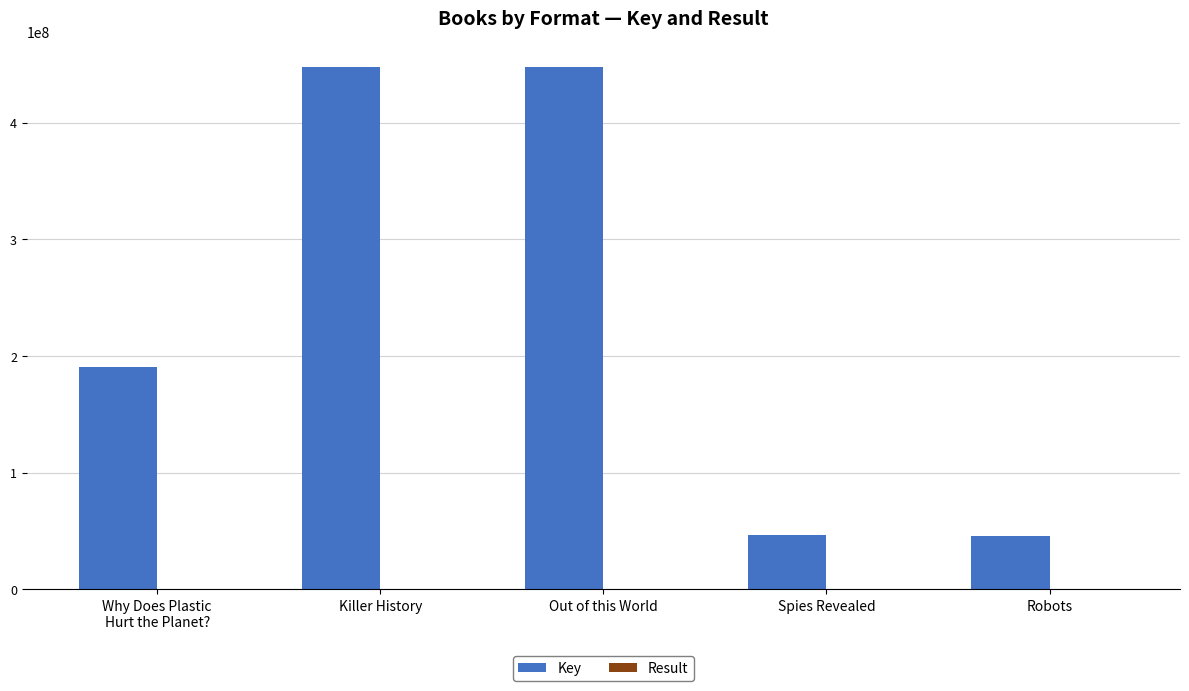

Does the chart contain stacked bars?

No